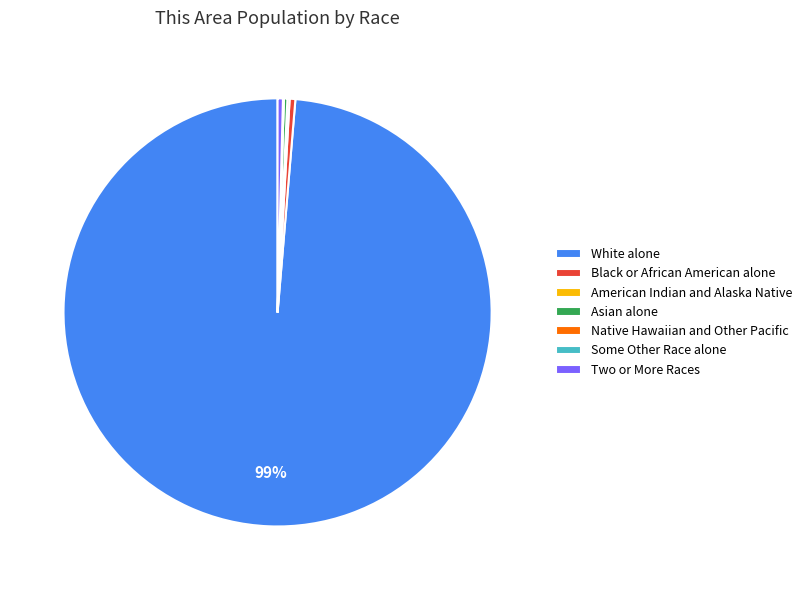

True or false: White alone accounts for 85% of the total.

False